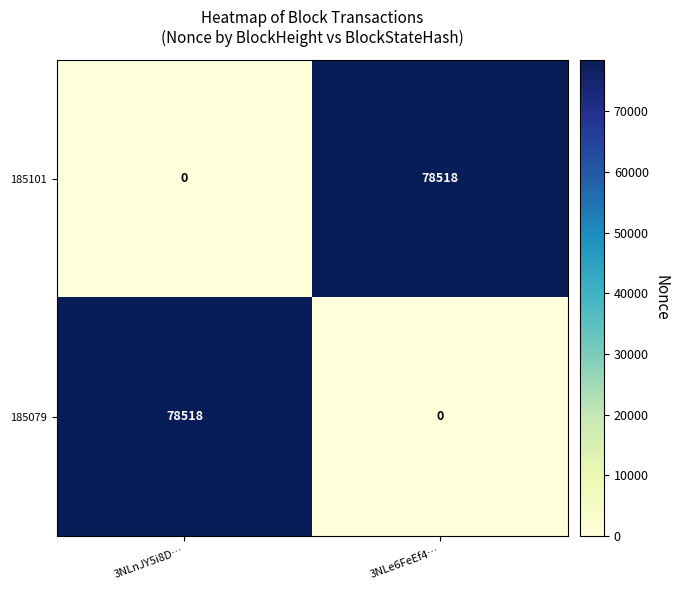

Is the value of 185079 at 3NLnJY5i8D… greater than the value of 185101 at 3NLnJY5i8D…?

Yes